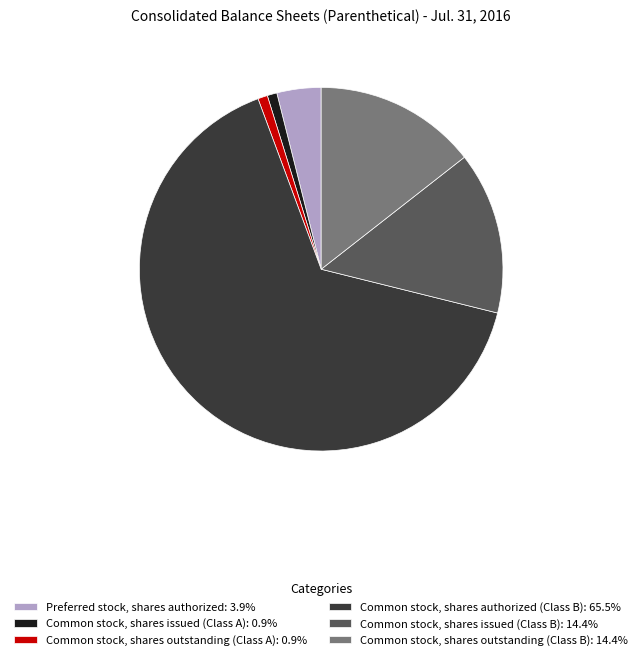

Does Common stock, shares authorized (Class B): 65.5% account for over 50% of the chart?

Yes